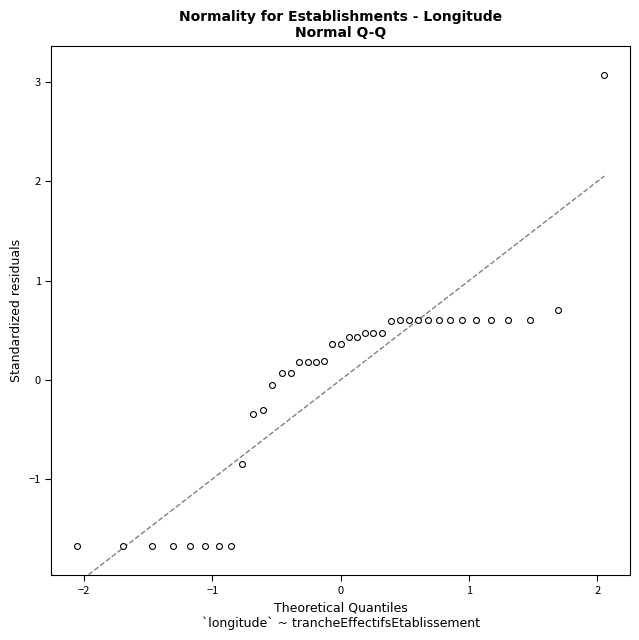

What is the range of X values (max minus min)?

4.1